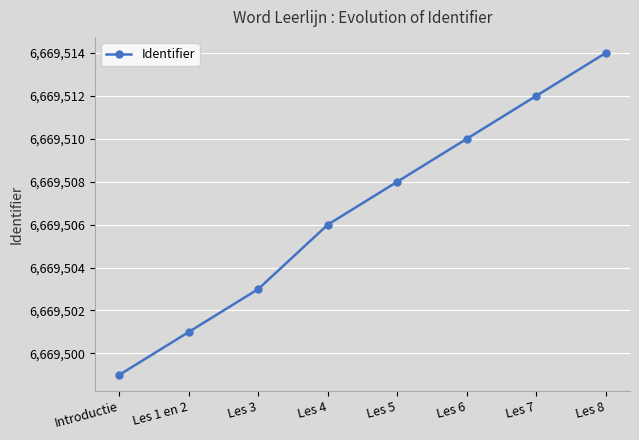

What is the difference between the maximum and minimum values?

15